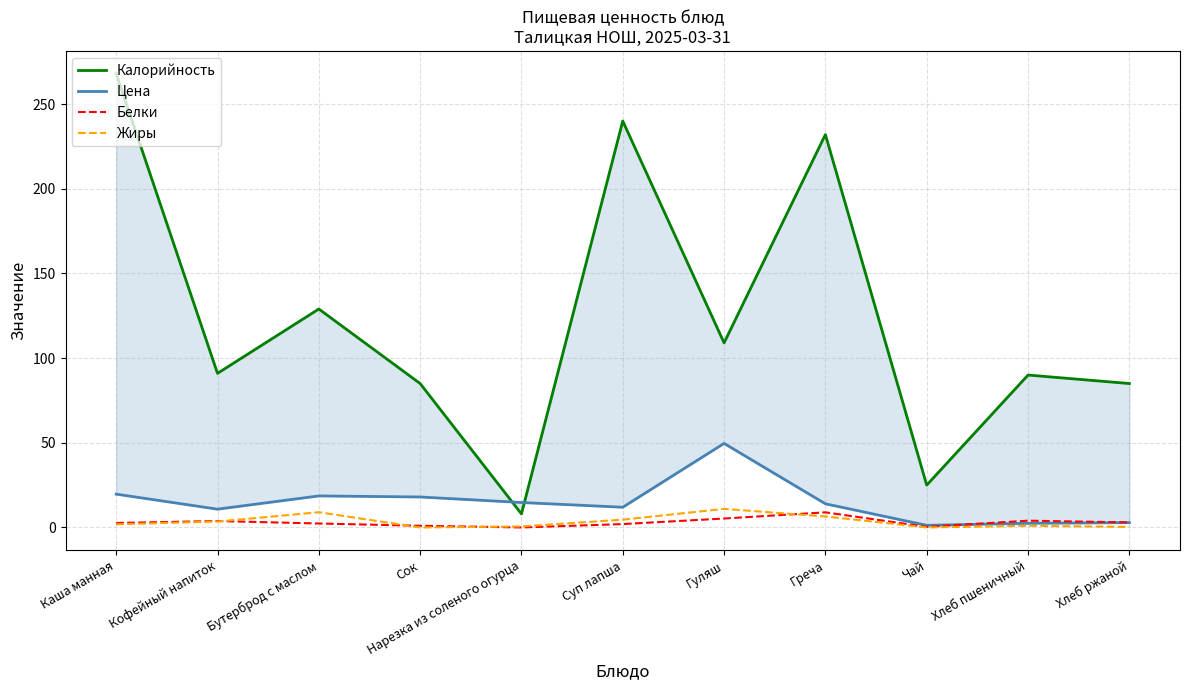

The Белки series shows 2.3 at Бутерброд с маслом. True or false?

True